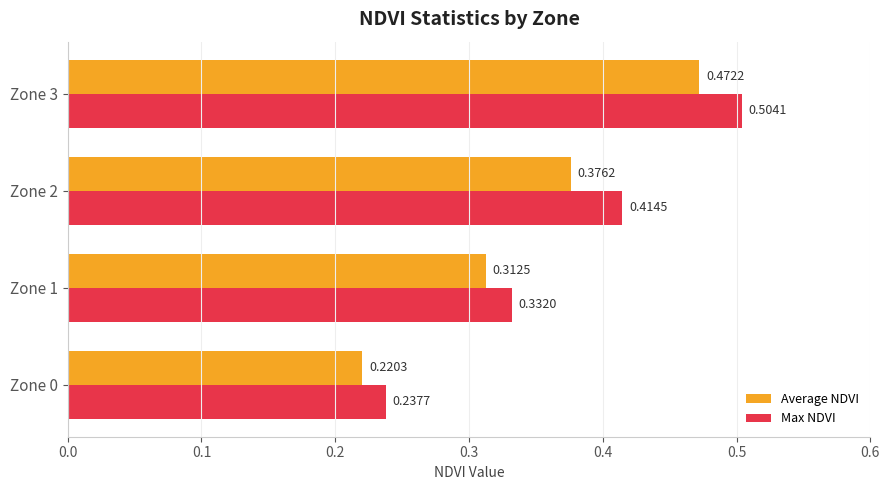

Count the number of data series in this chart.

2